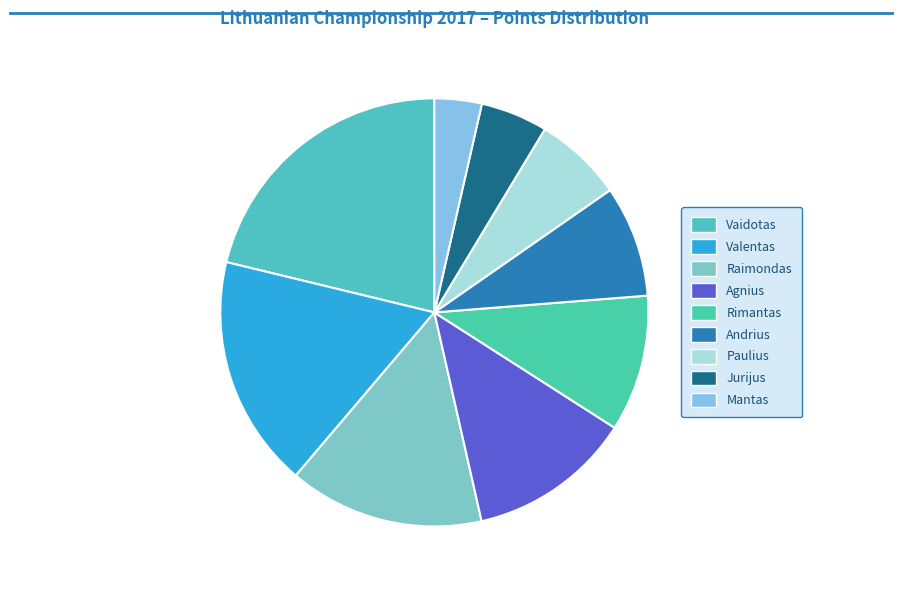

How many segments does this pie chart have?

9